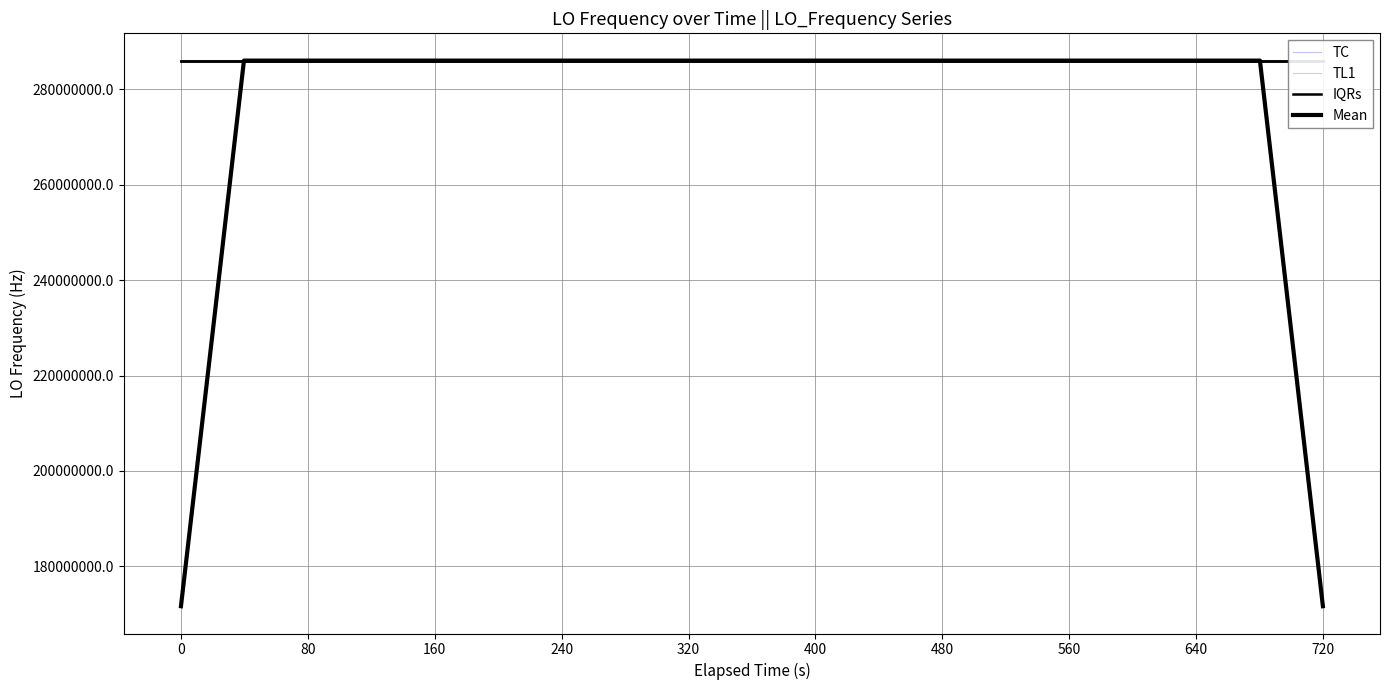

What is the label of the 32nd point from the right?

560